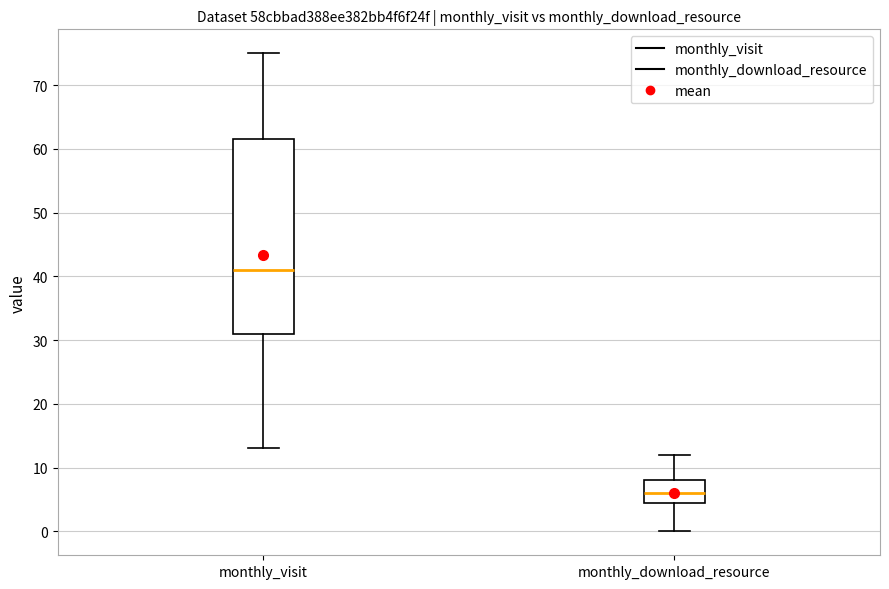

Where does the upper whisker of the box for monthly_download_resource end on the y-axis? The values are not printed on the chart, so give them approximately, as read against the axis.

12